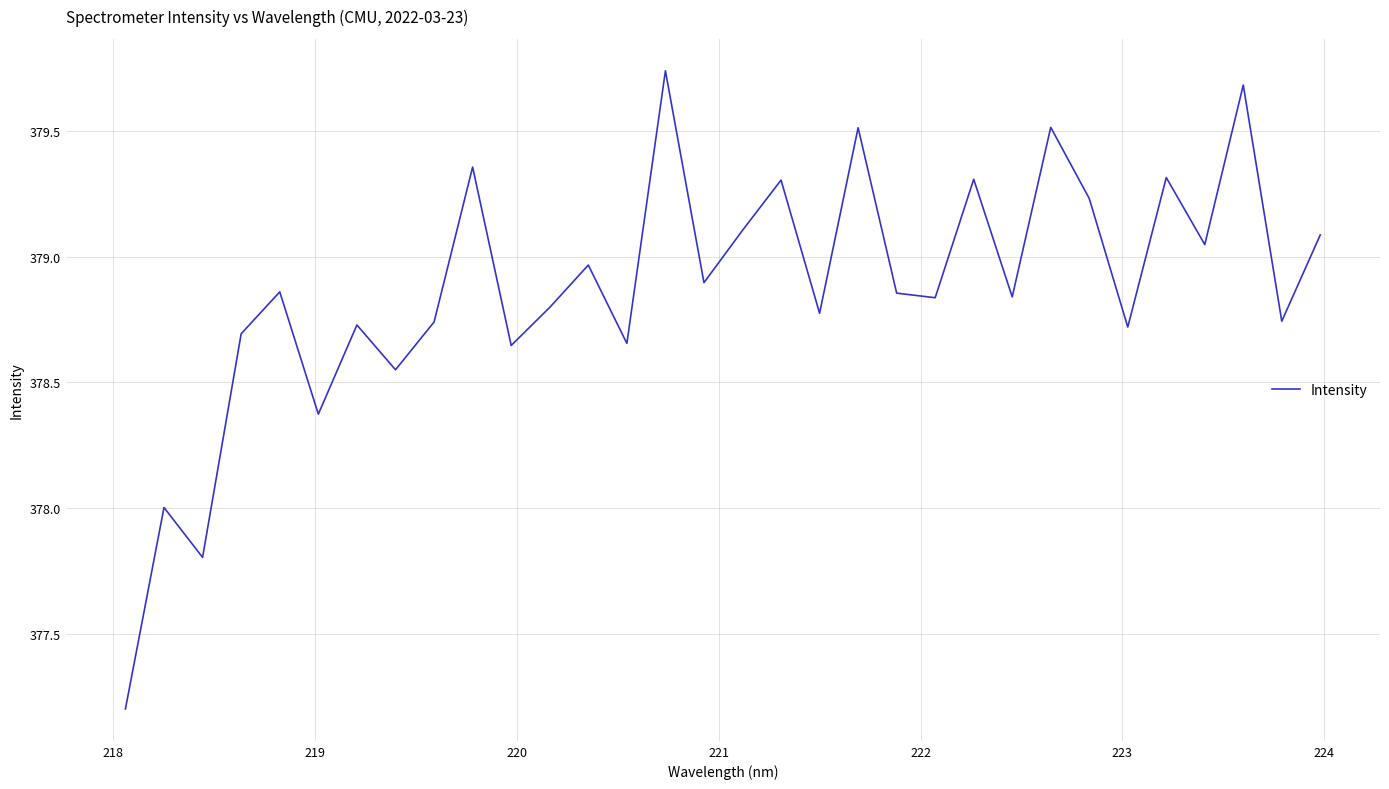

What is the smallest value displayed?

377.2